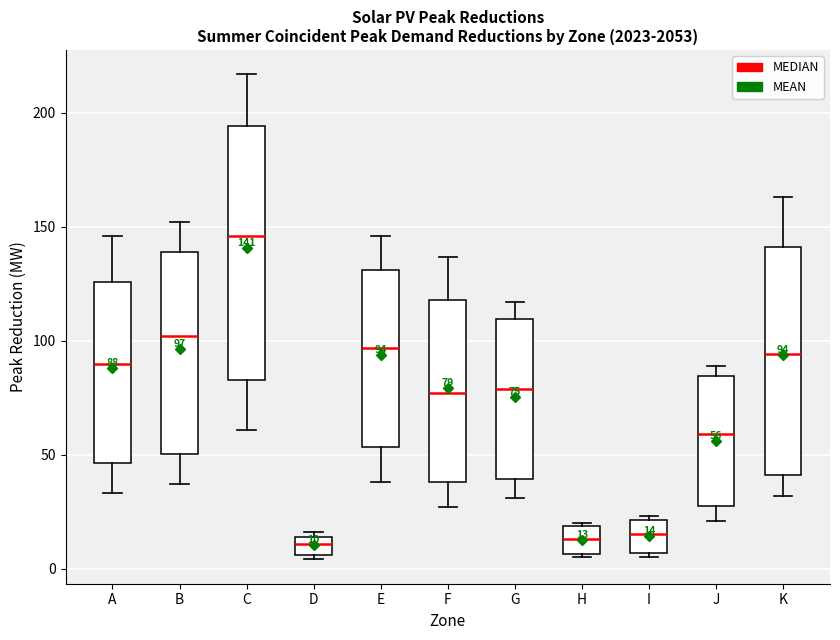

Comparing the boxes themselves (not the whiskers), which one is the tallest?

C